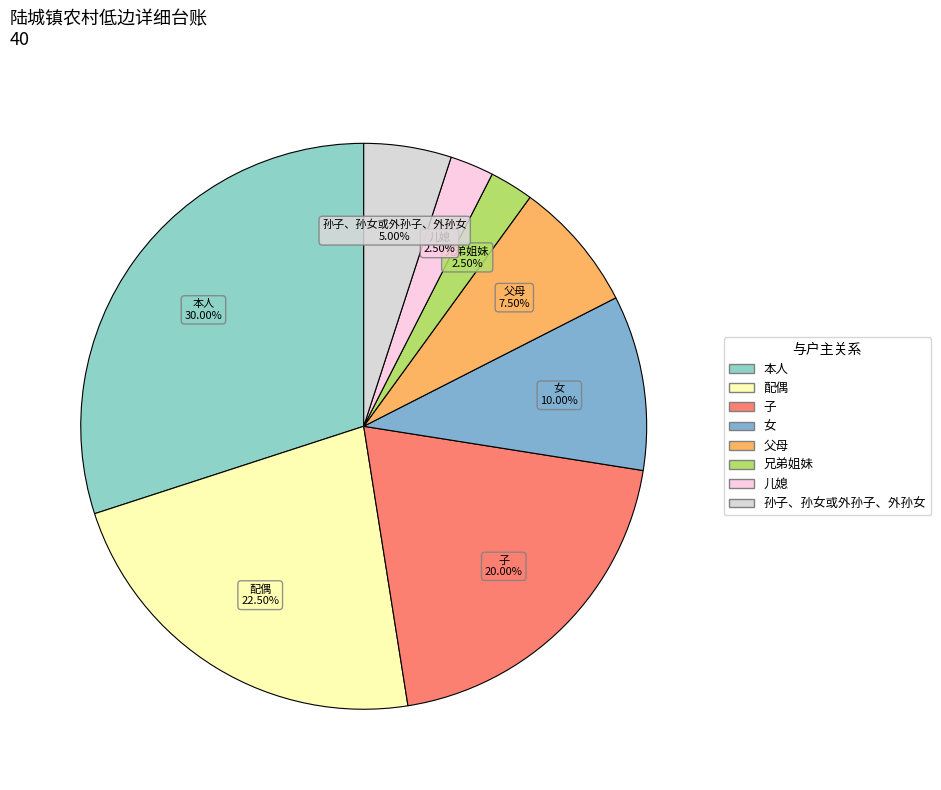

Is the sum of 女 and 配偶 greater than half?

No